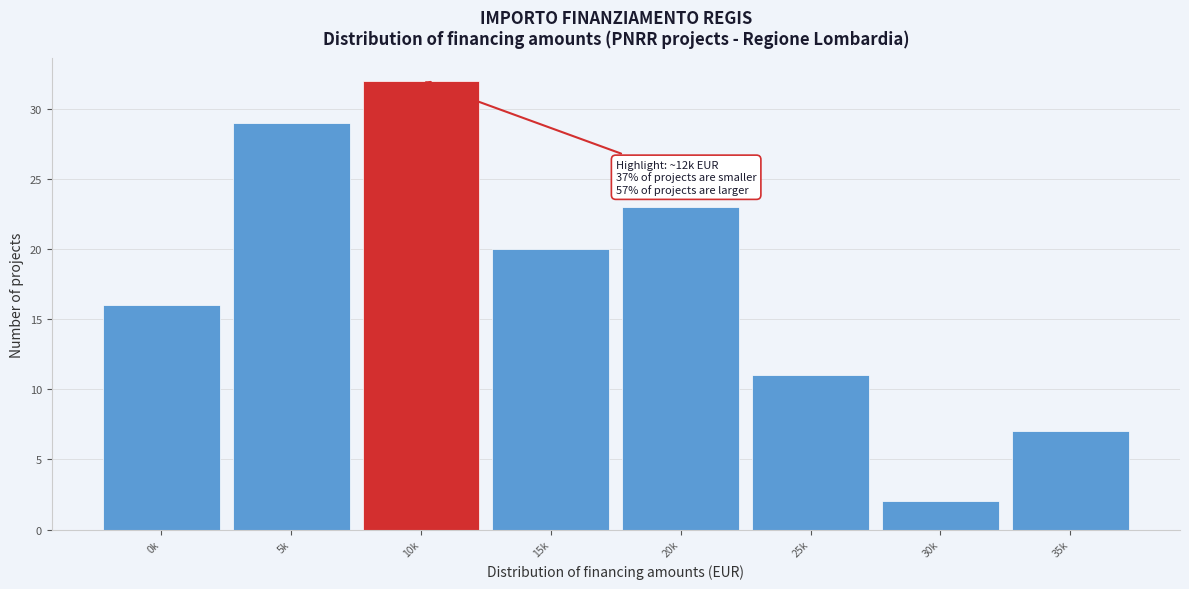

Reading left to right, list all the values displayed in this chart.

16	29	32	20	23	11	2	7